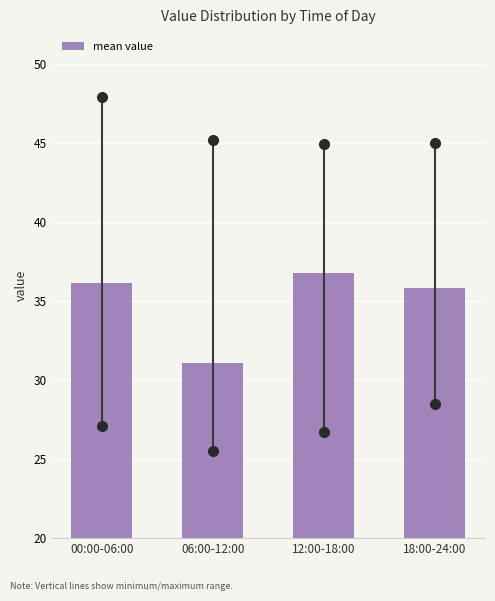

Reading left to right, extract all data points from this chart.

36.1	31.1	36.8	35.8